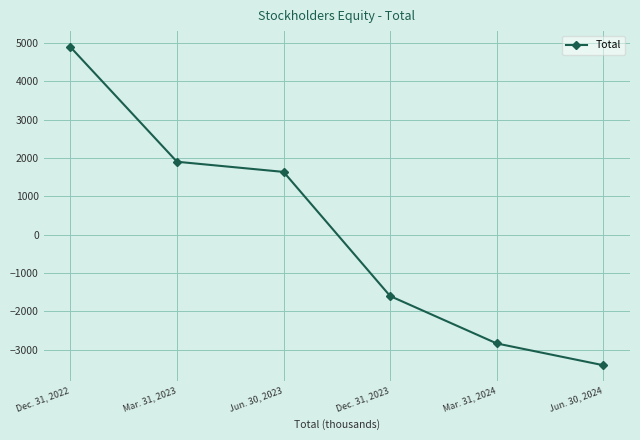

Reading right to left, list all the values displayed in this chart.

Jun. 30, 2024=-3407	Mar. 31, 2024=-2839	Dec. 31, 2023=-1603	Jun. 30, 2023=1635	Mar. 31, 2023=1900	Dec. 31, 2022=4892